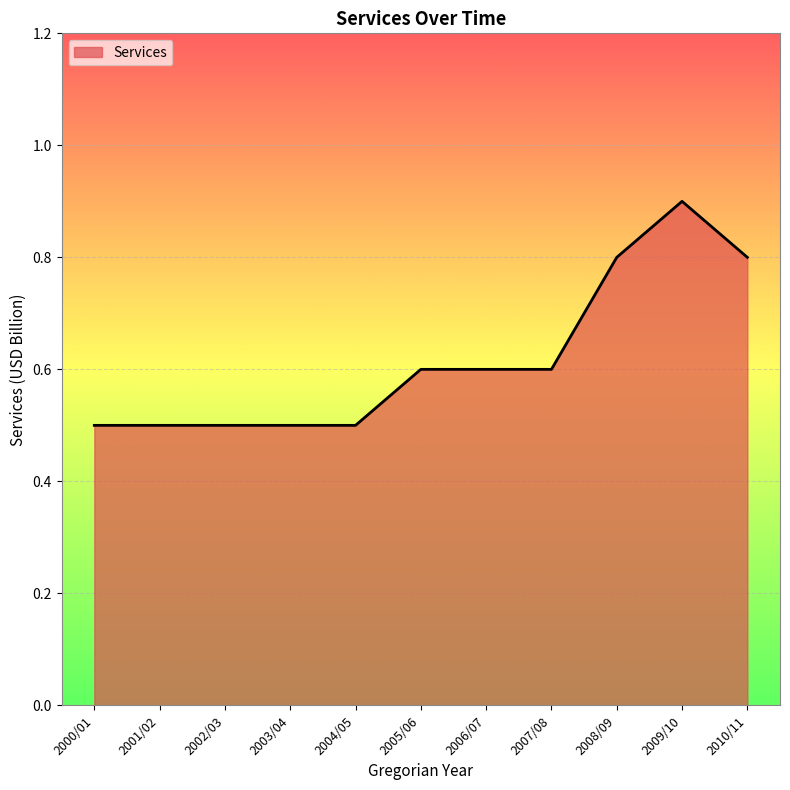

What is the difference between the values at 2010/11 and 2003/04?

0.3